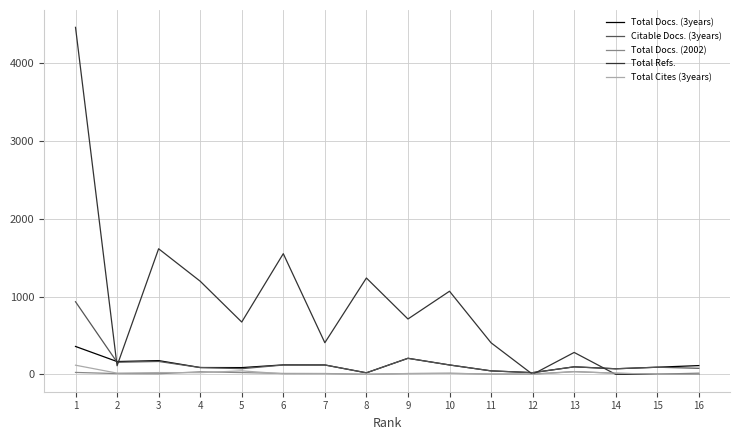

Read the Total Refs. value at 8, to the nearest 10.

1240